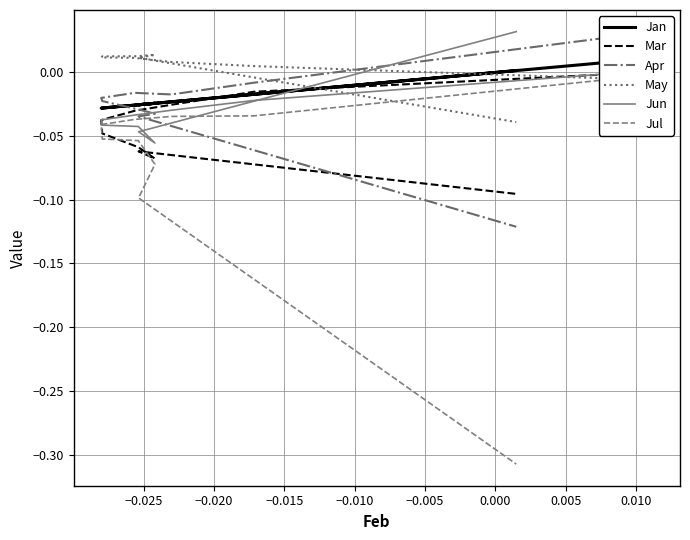

How many positive values does the May series have?

8